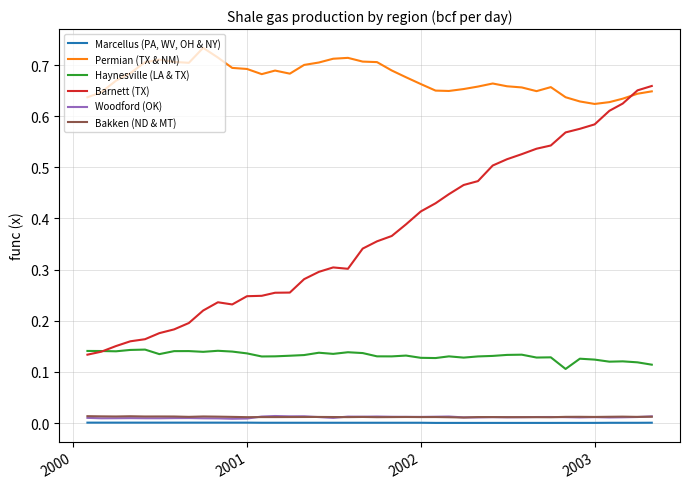

Which series has the largest total across all categories?

Permian (TX & NM)